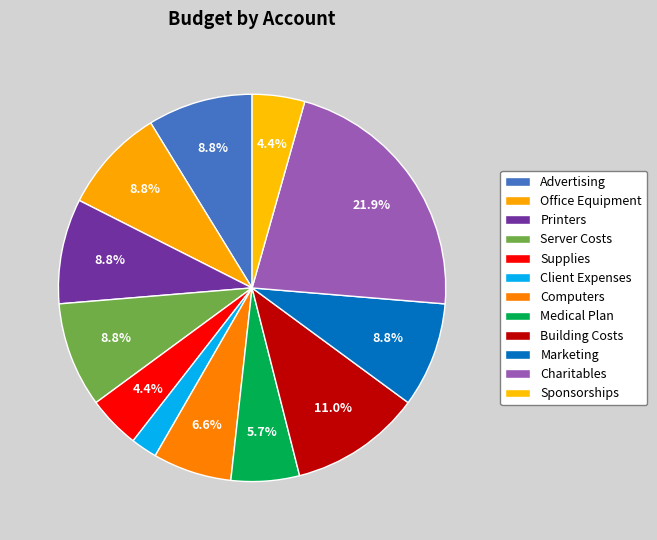

How many segments does this pie chart have?

12